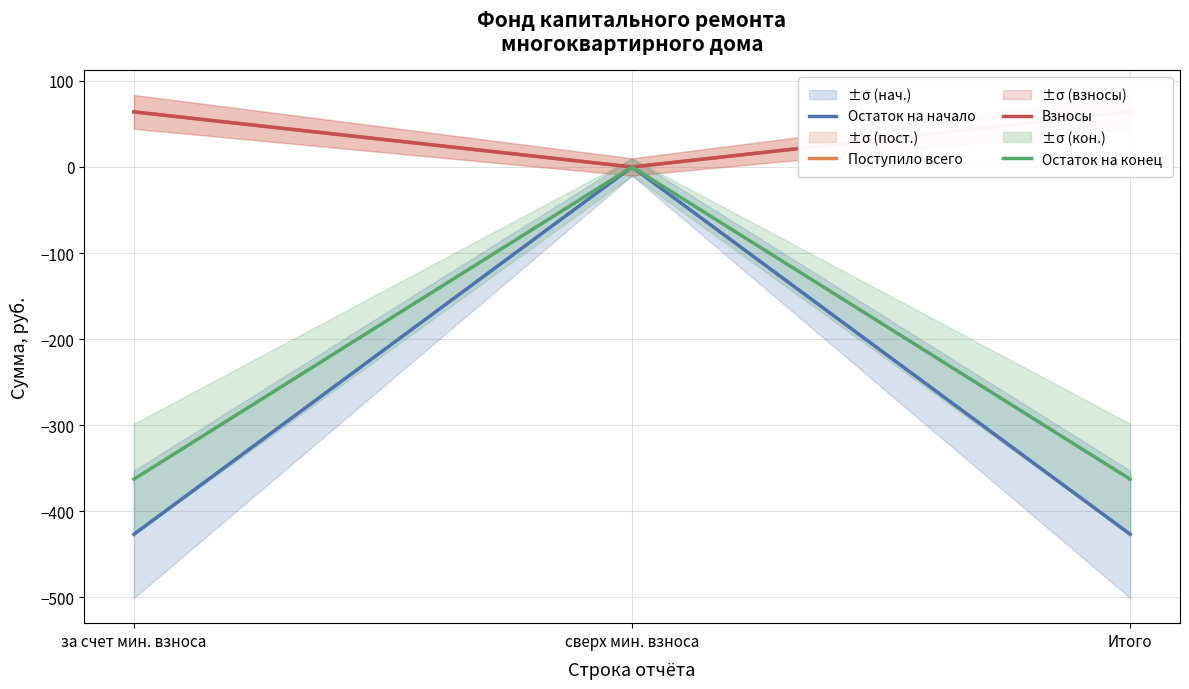

Which category has the lowest value in the Взносы series?

сверх мин. взноса